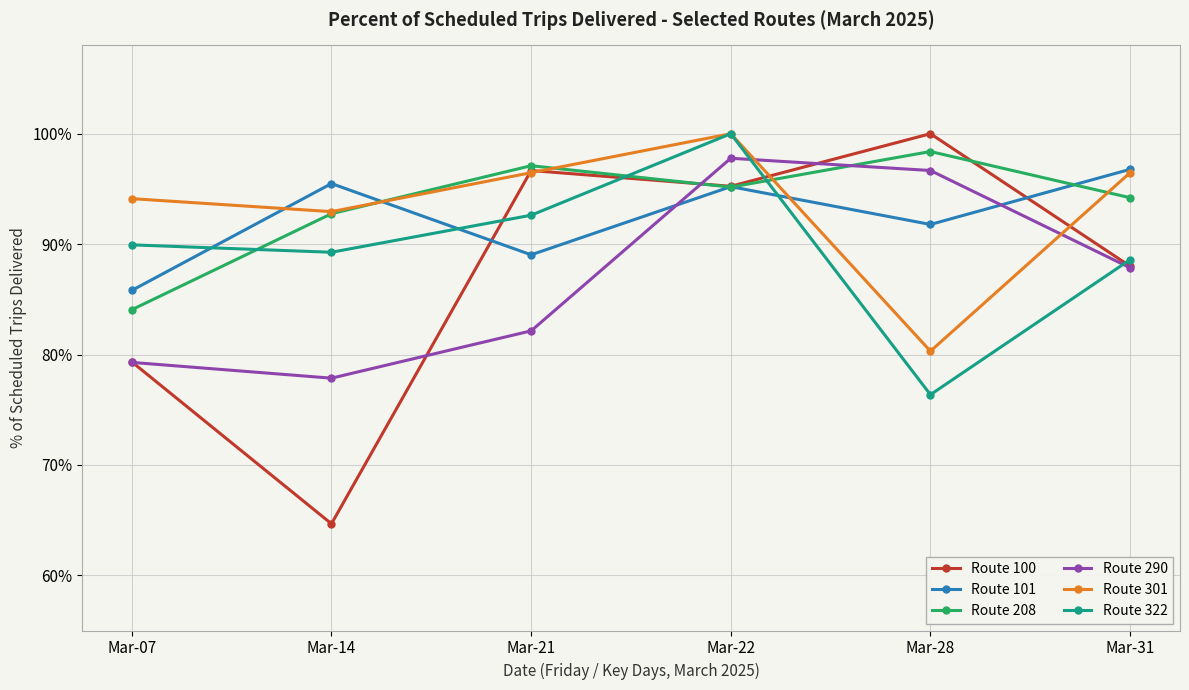

True or false: Route 101 has a value of 1.6 at Mar-22.

False